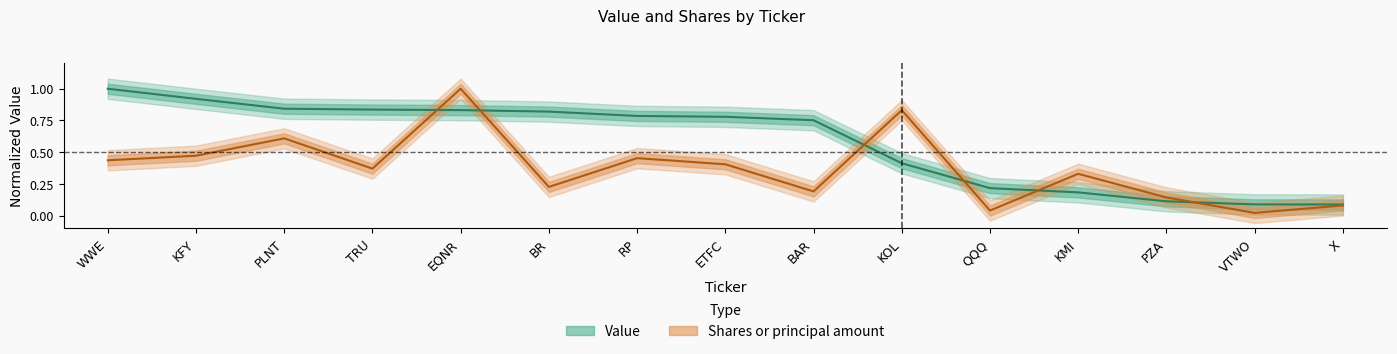

How many categories are shown in the chart?

15